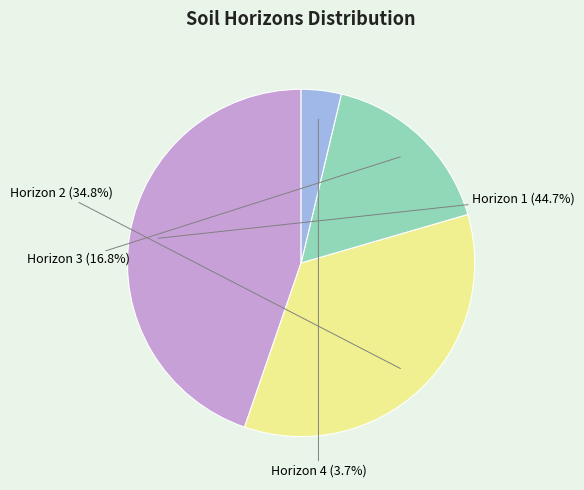

Does any single category account for the majority?

No